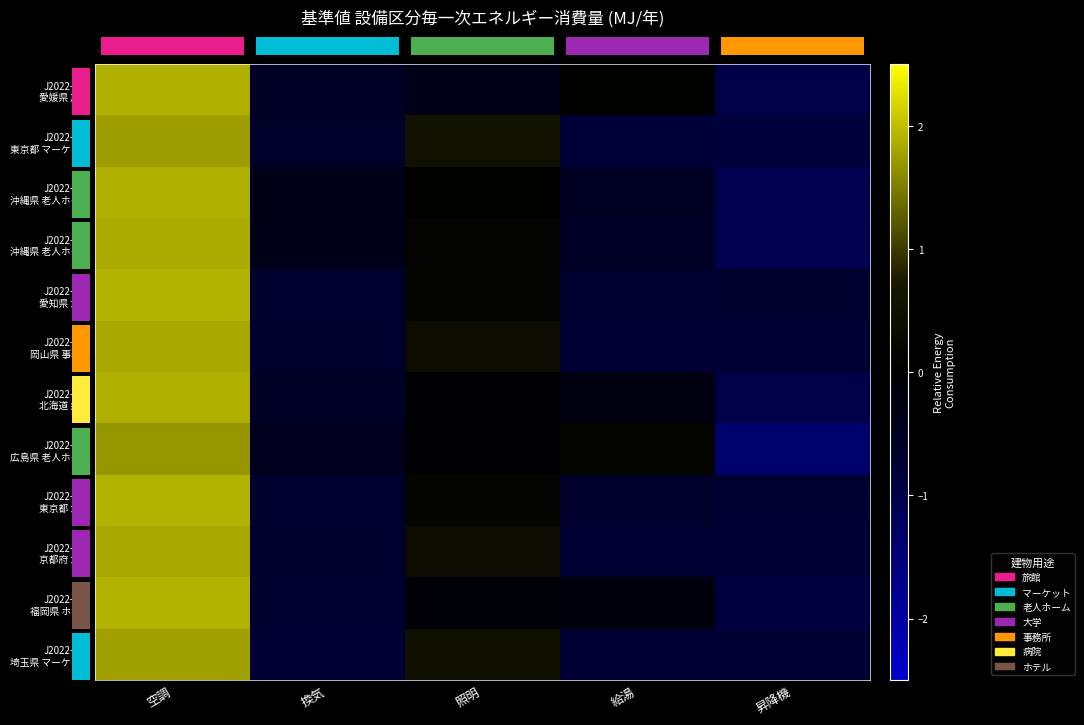

At which category does the chart reach its peak across all series?

空調